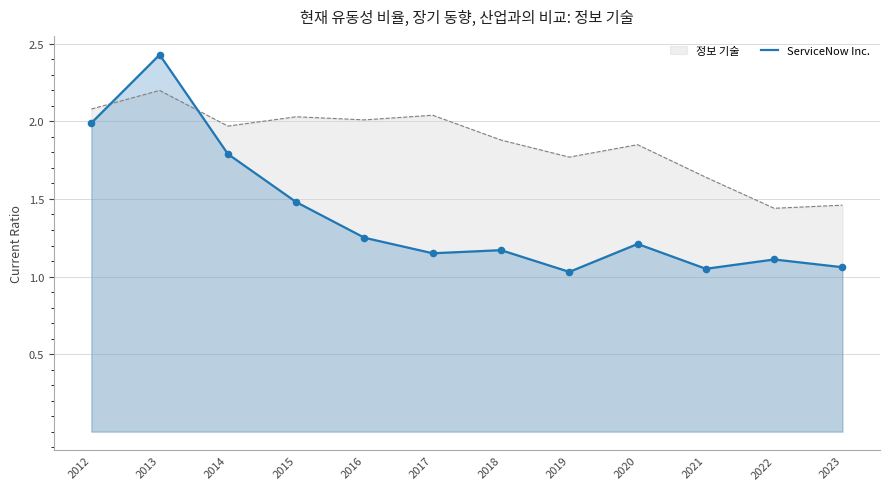

What is the change in value from 2016 to 2021?

-0.2